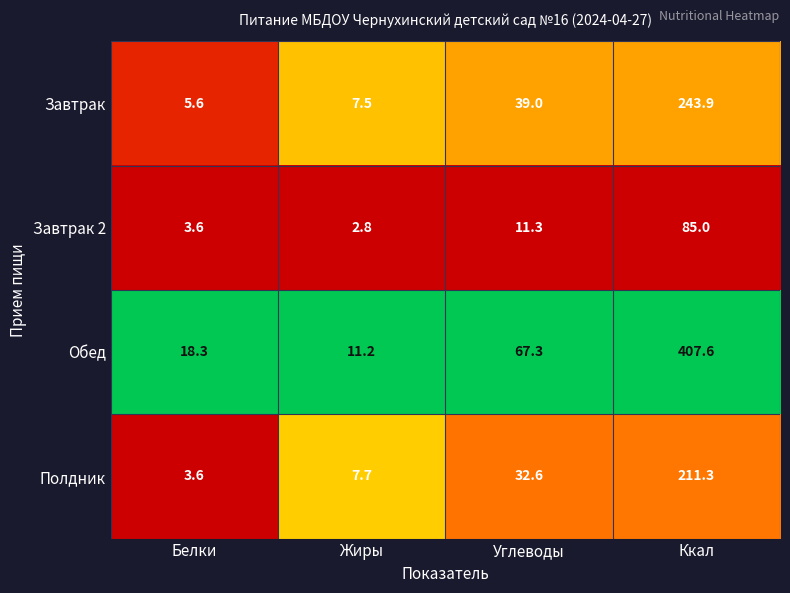

How many series are shown in this chart?

4